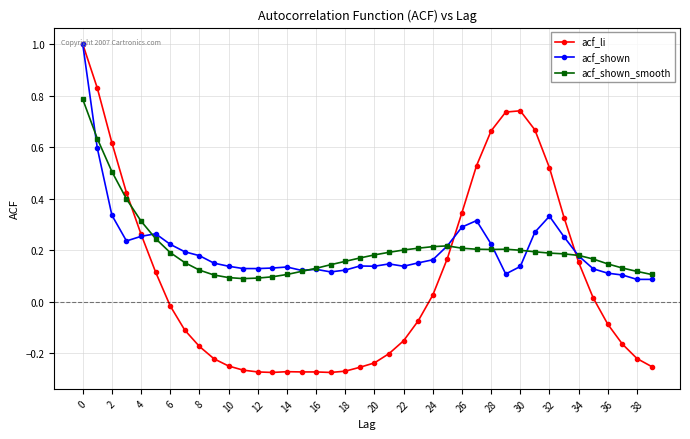

What are all the series names shown in the legend?

acf_li, acf_shown, acf_shown_smooth